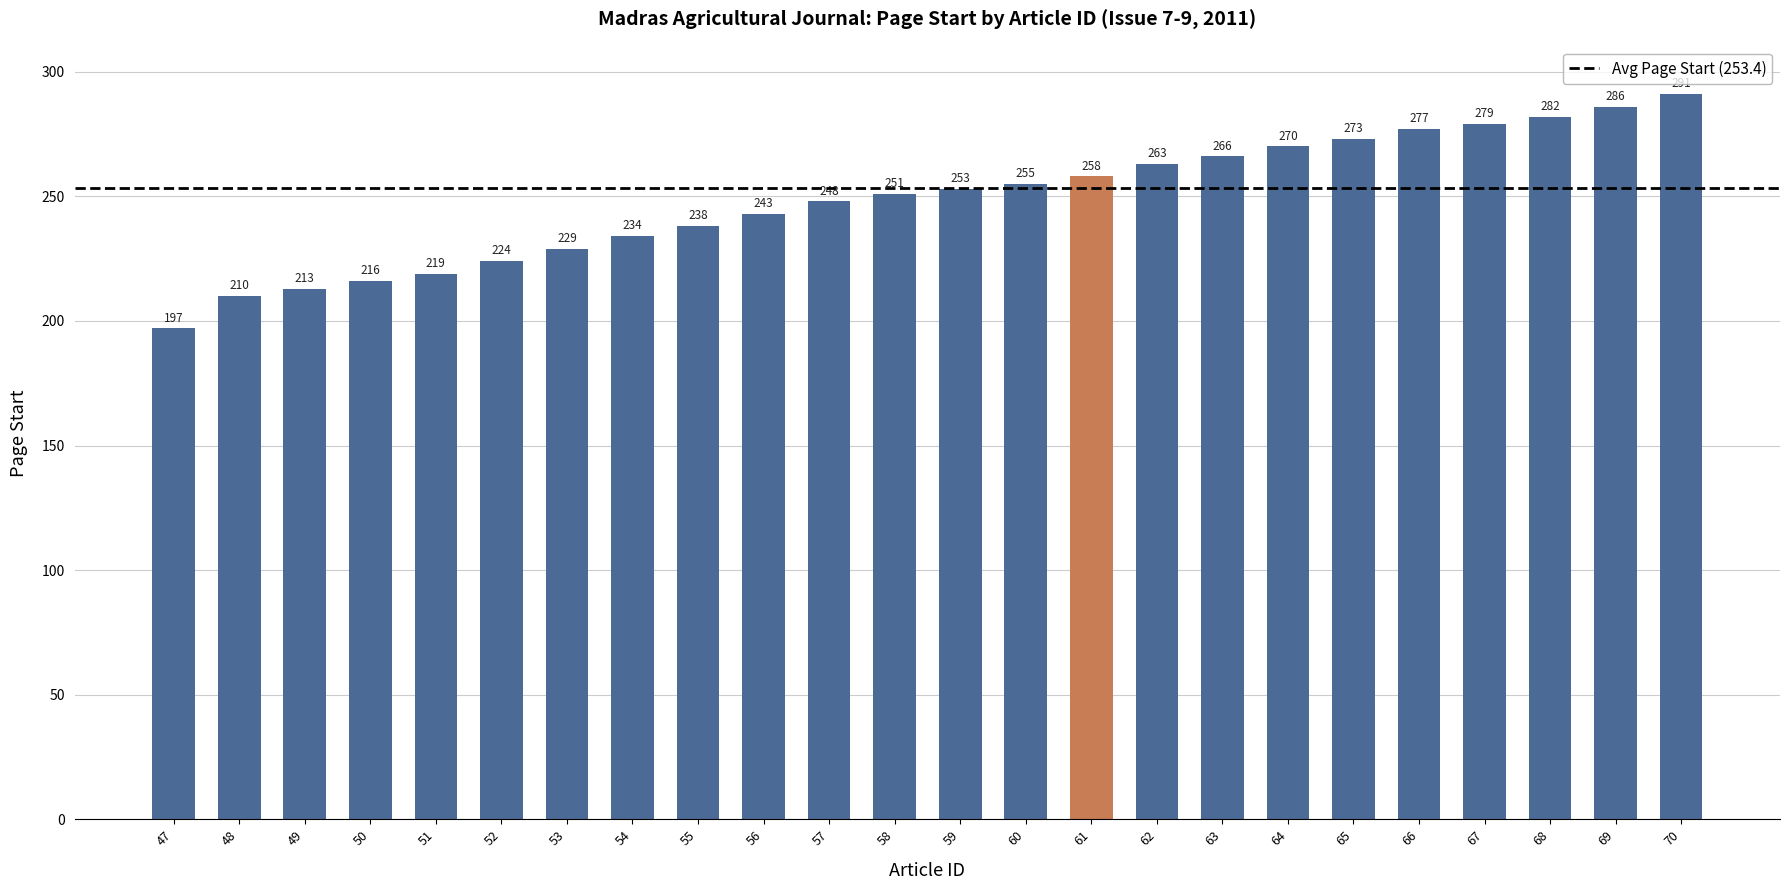

What is the sum of the values at 66 and 48?

487